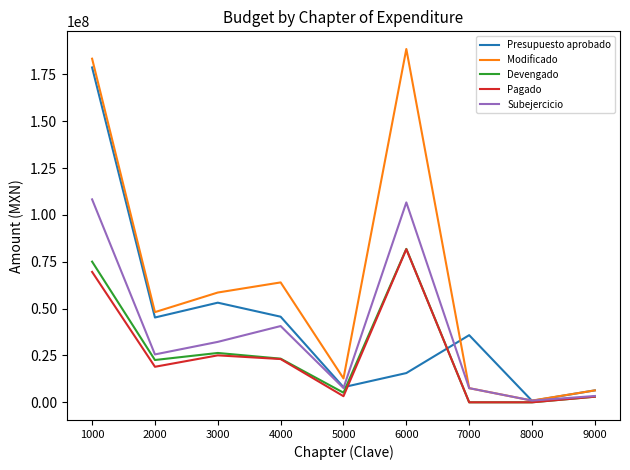

At which label does Modificado reach its minimum?

8000